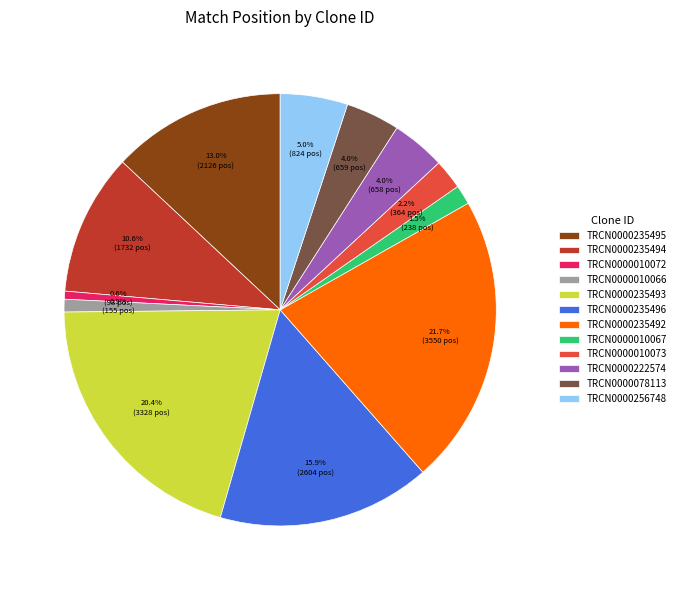

Count the number of slices in the pie.

12